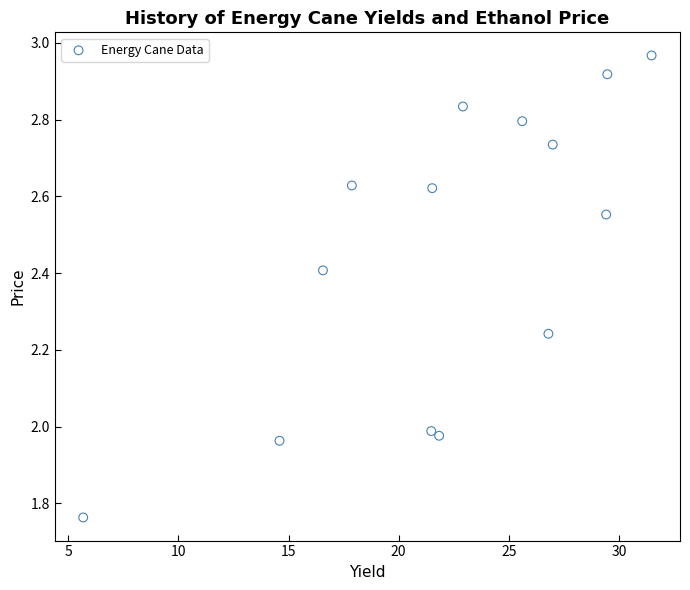

What is the range of Y values (max minus min)?

1.2